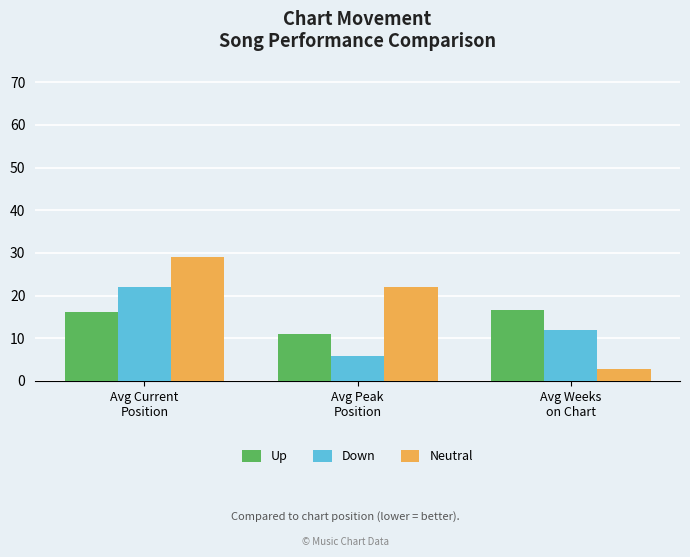

Reading right to left, transcribe all the data shown in this chart.

Up: 16.6	11.0	16.2
Down: 11.8	5.8	22.0
Neutral: 2.8	21.9	29.0